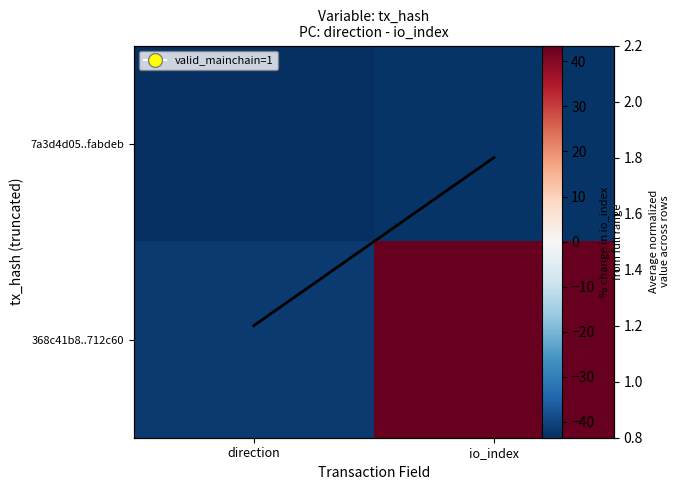

What is the minimum value for 368c41b8..712c60?

-41.5